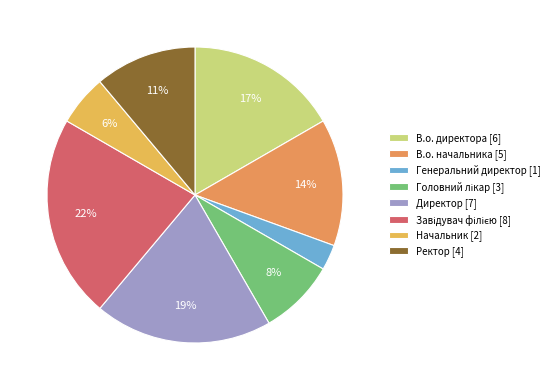

How many slices are in this pie chart?

8